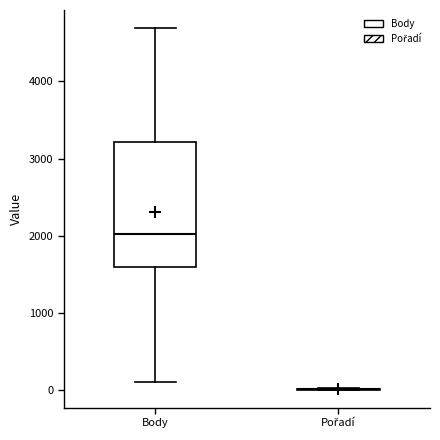

Comparing the boxes themselves (not the whiskers), which one is the tallest?

Body